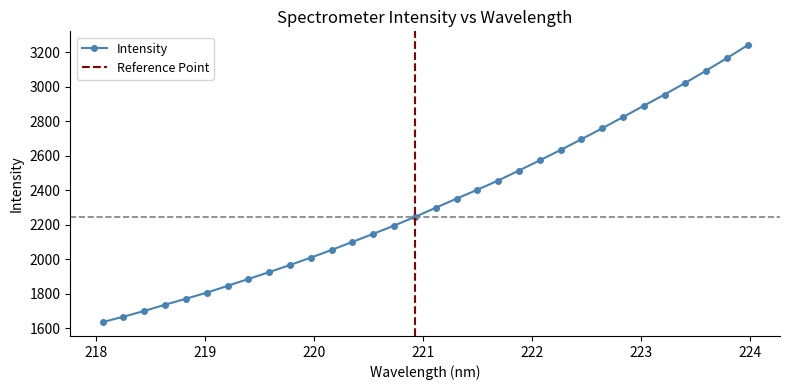

What is the ratio of the value at 219.3979 to the value at 220.5444?

0.9